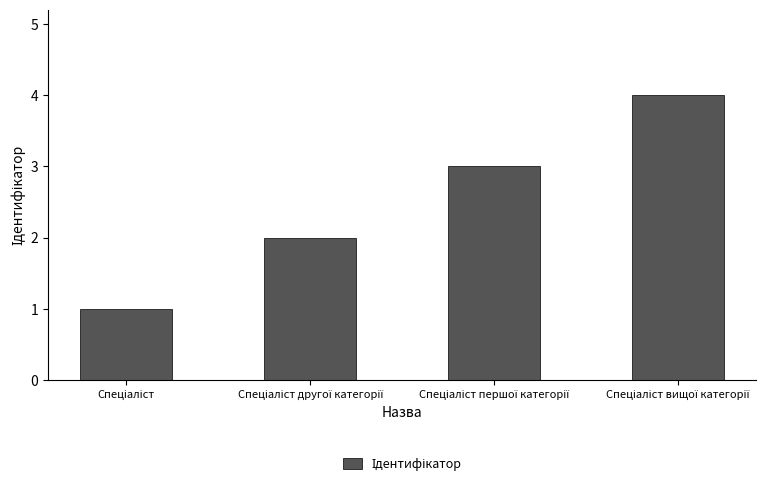

What is the difference between the maximum and minimum values?

3